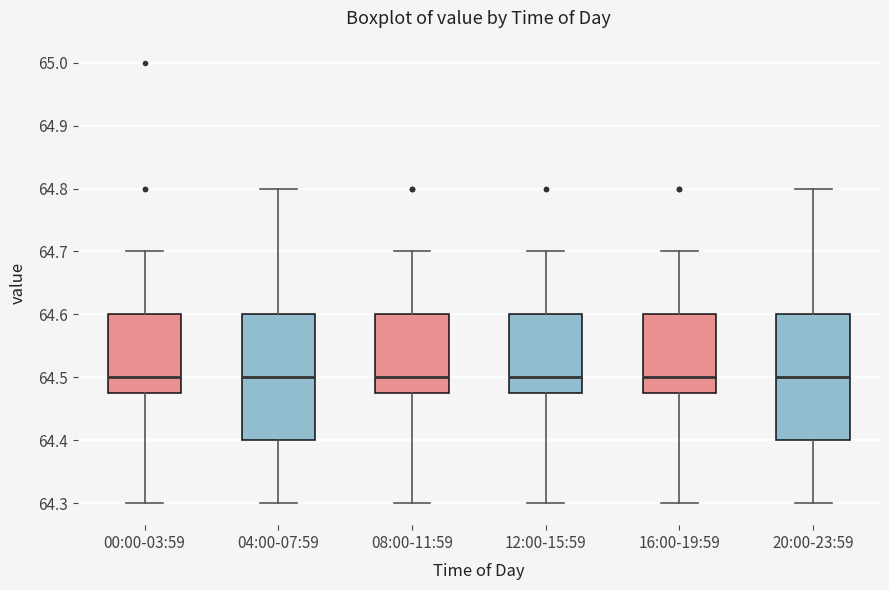

Where is the lower edge of the box for 00:00-03:59 on the y-axis? The values are not printed on the chart, so give them approximately, as read against the axis.

64.48